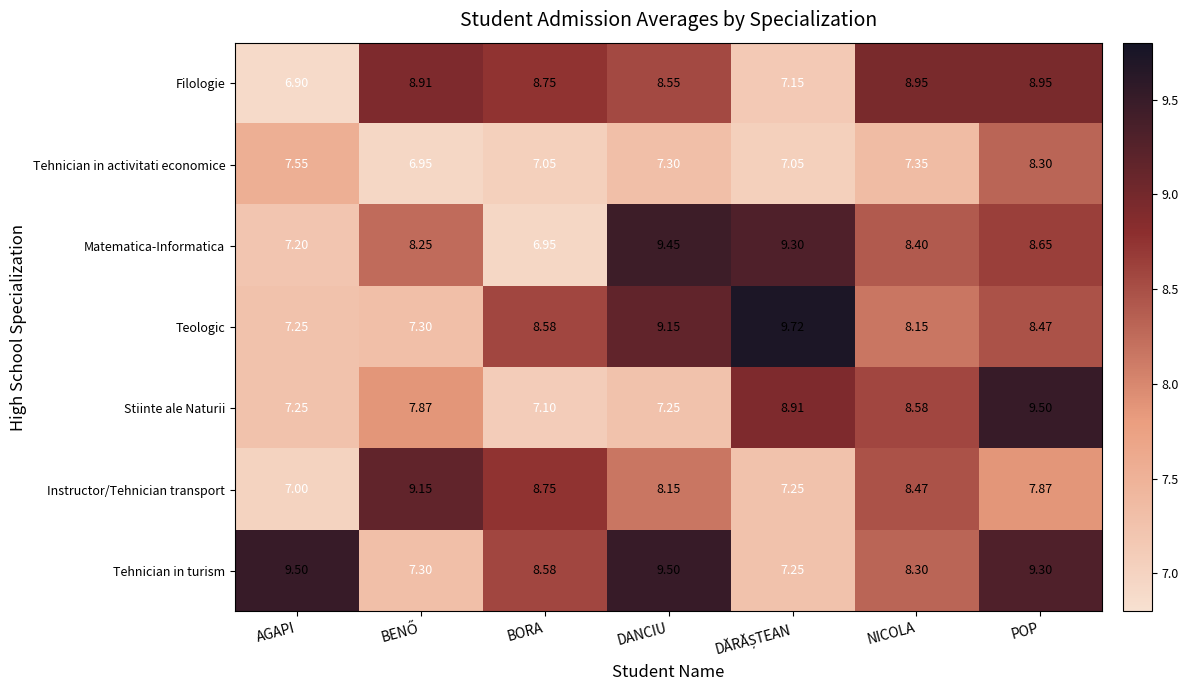

At which label does Tehnician in activitati economice first exceed 7?

AGAPI